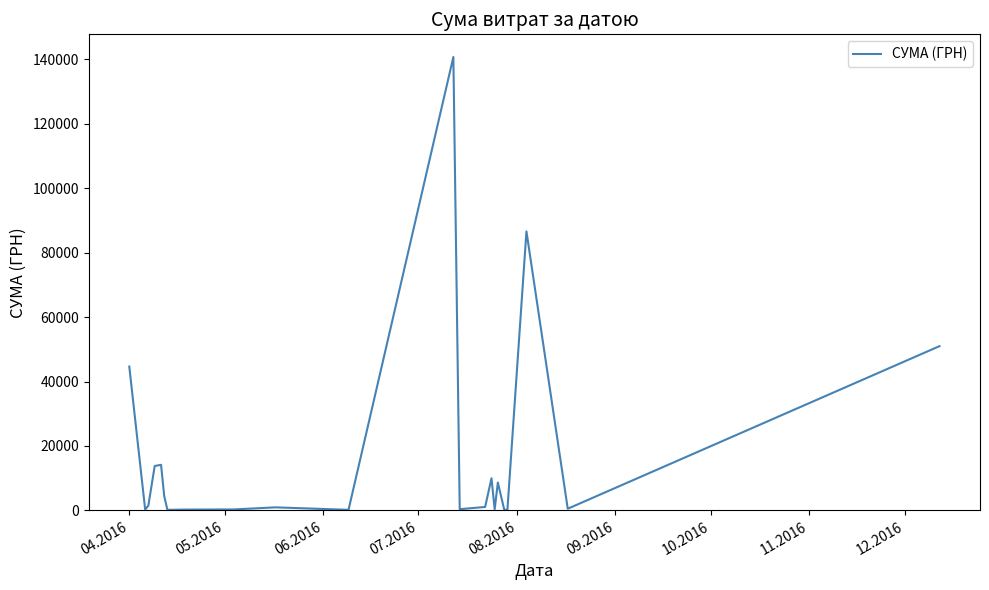

What is the maximum value shown in the chart?

140706.2